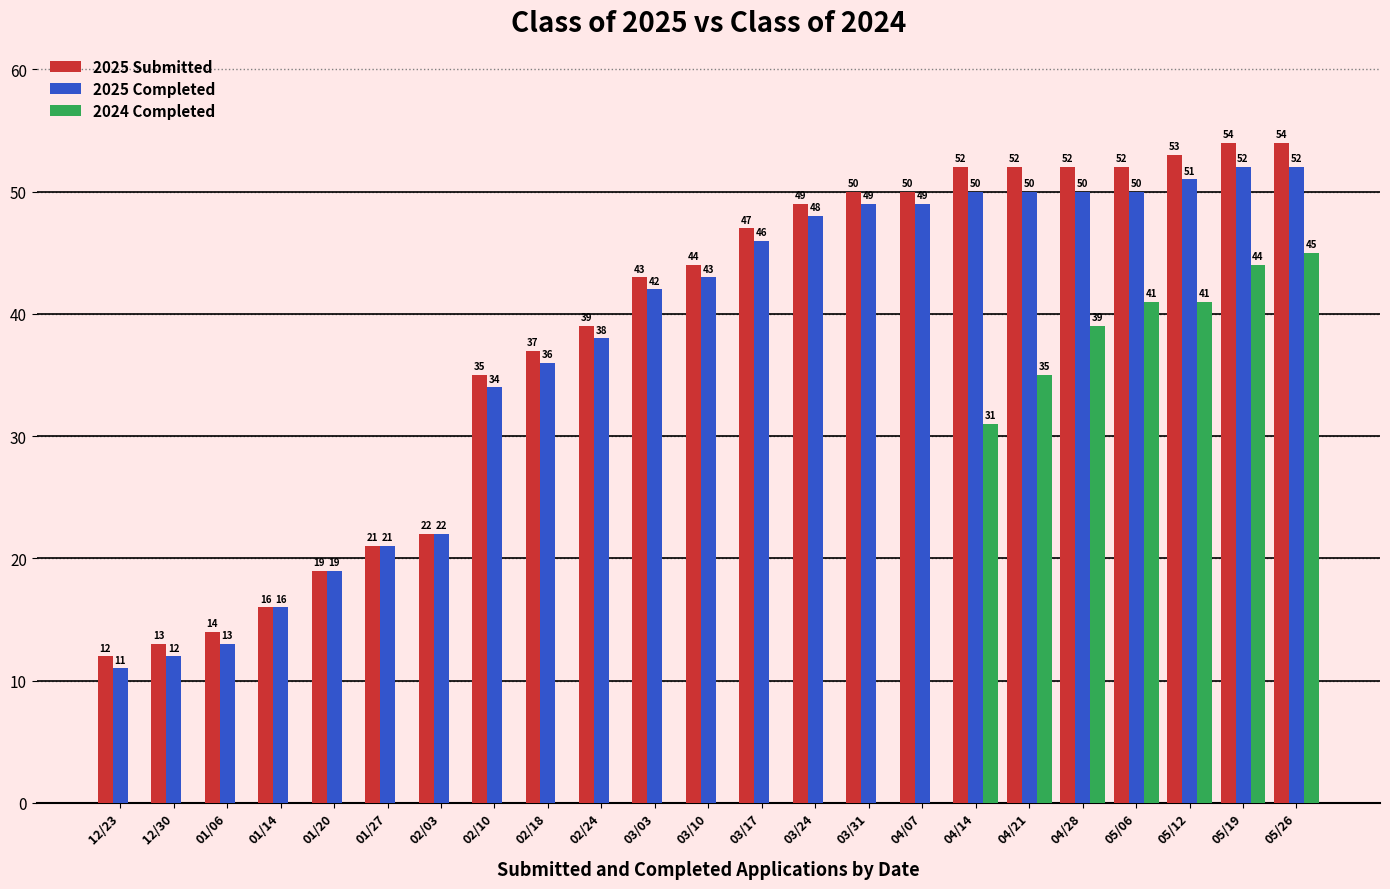

How many groups of bars are there?

23